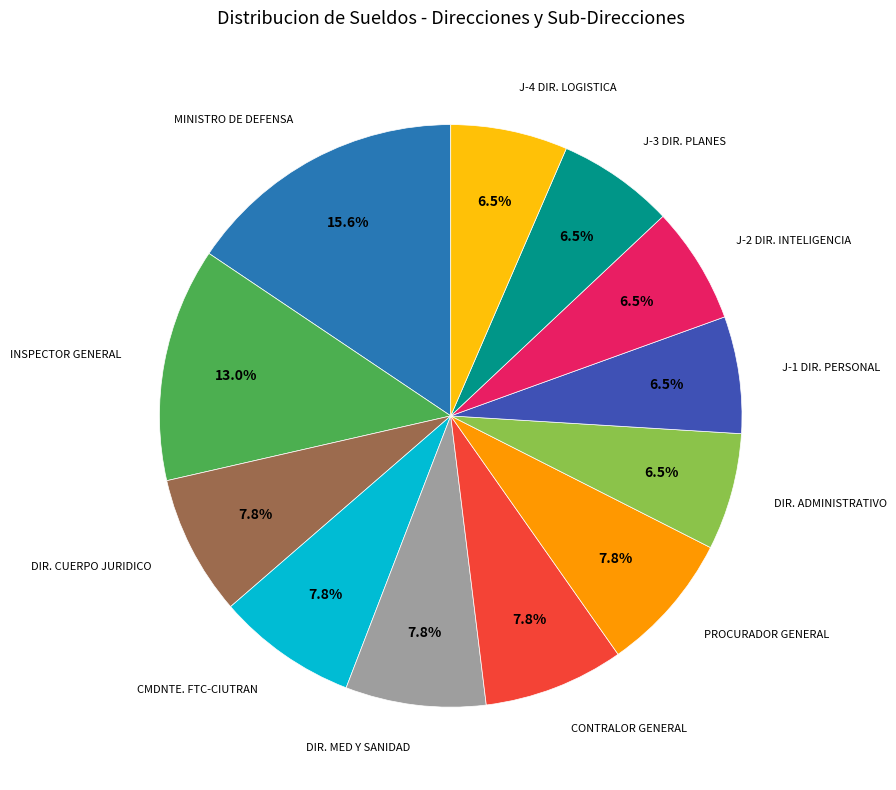

Does any single category account for the majority?

No